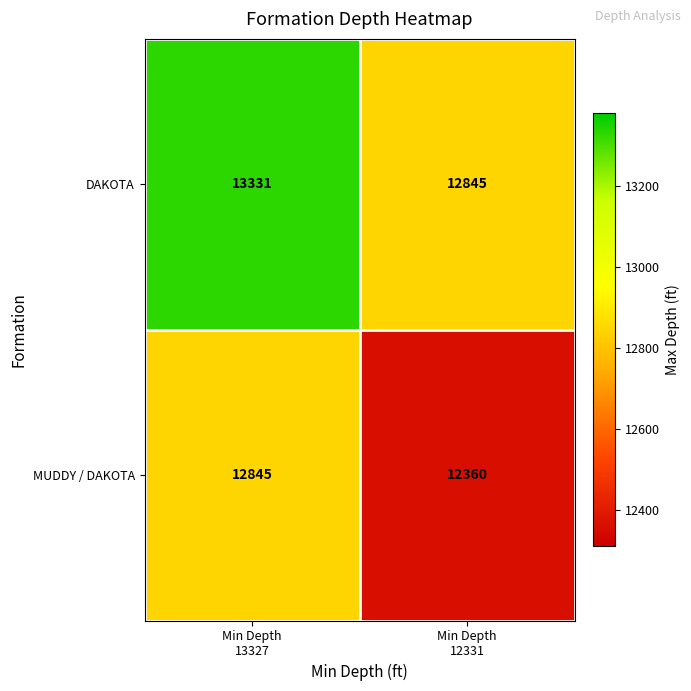

Rank the series by their average value, from highest to lowest.

DAKOTA, MUDDY / DAKOTA